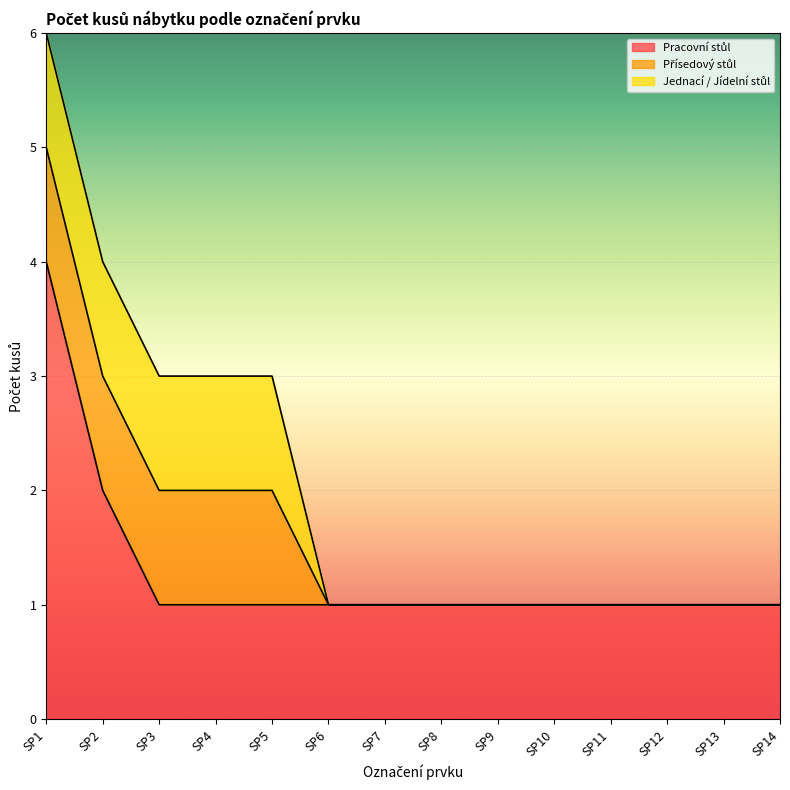

Is it true that Pracovní stůl equals 1 at SP11?

True